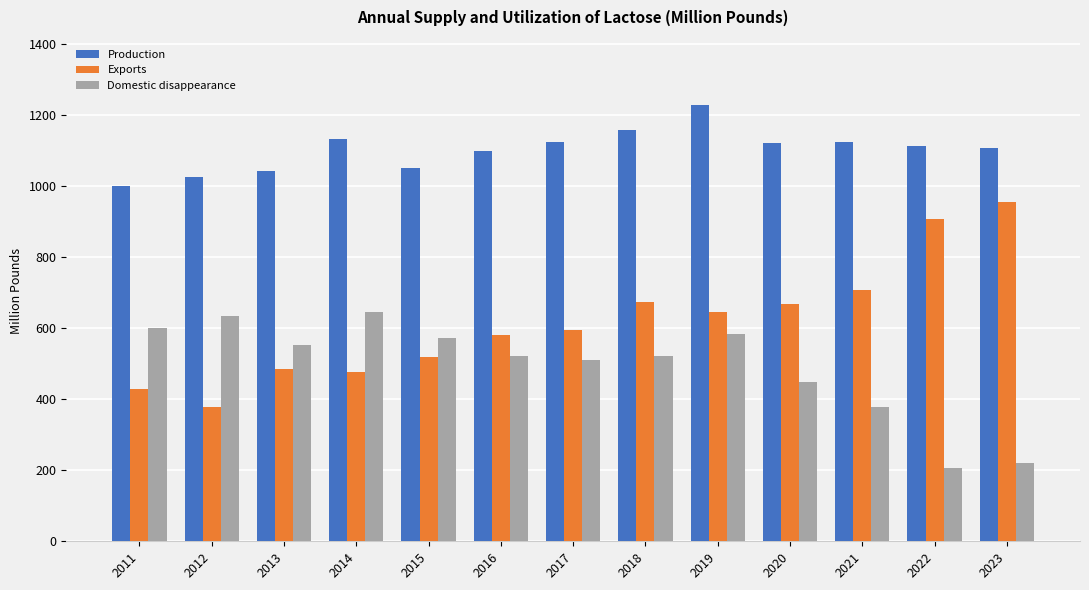

Is it true that Production equals 525.8 at 2023?

False